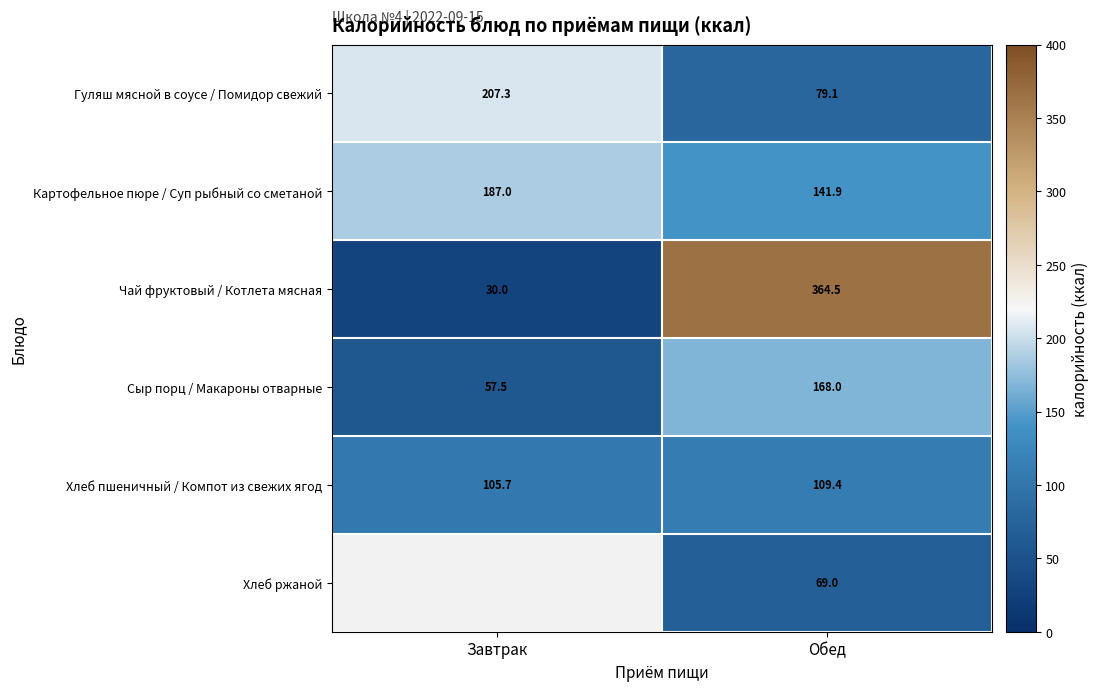

What is the sum of all Картофельное пюре / Суп рыбный со сметаной values?

328.9